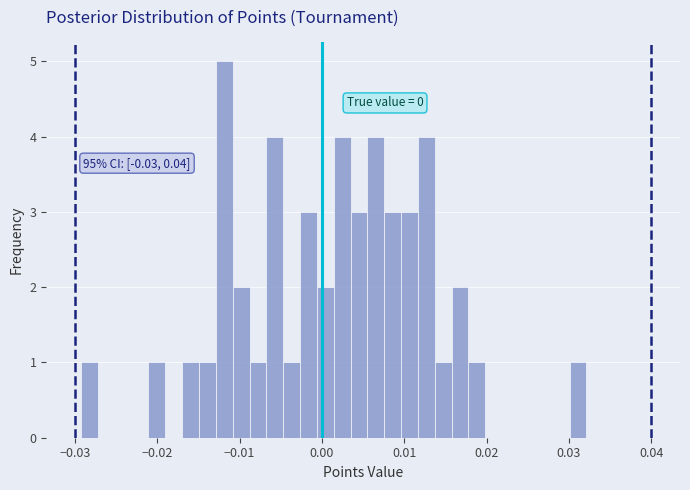

Read against the x-axis, roughly where is the centre of the tallest bar?

-0.012